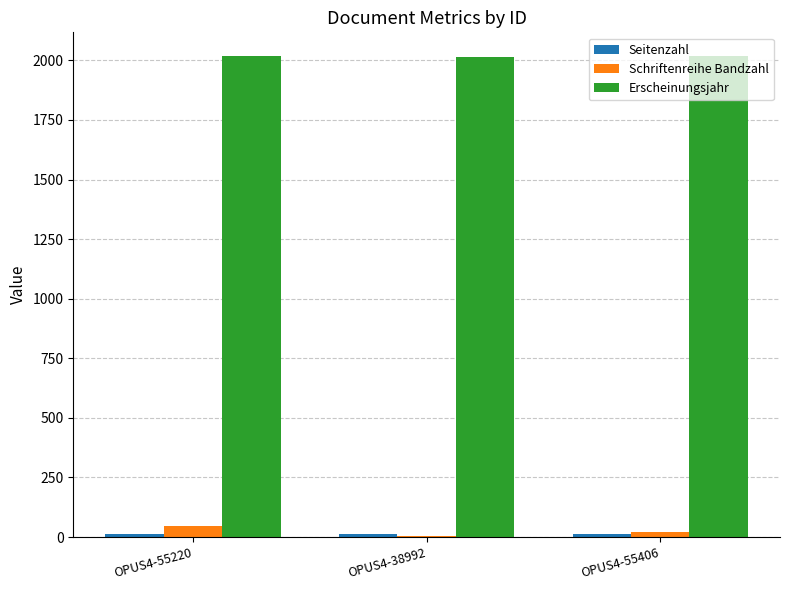

Which series has the largest total across all categories?

Erscheinungsjahr